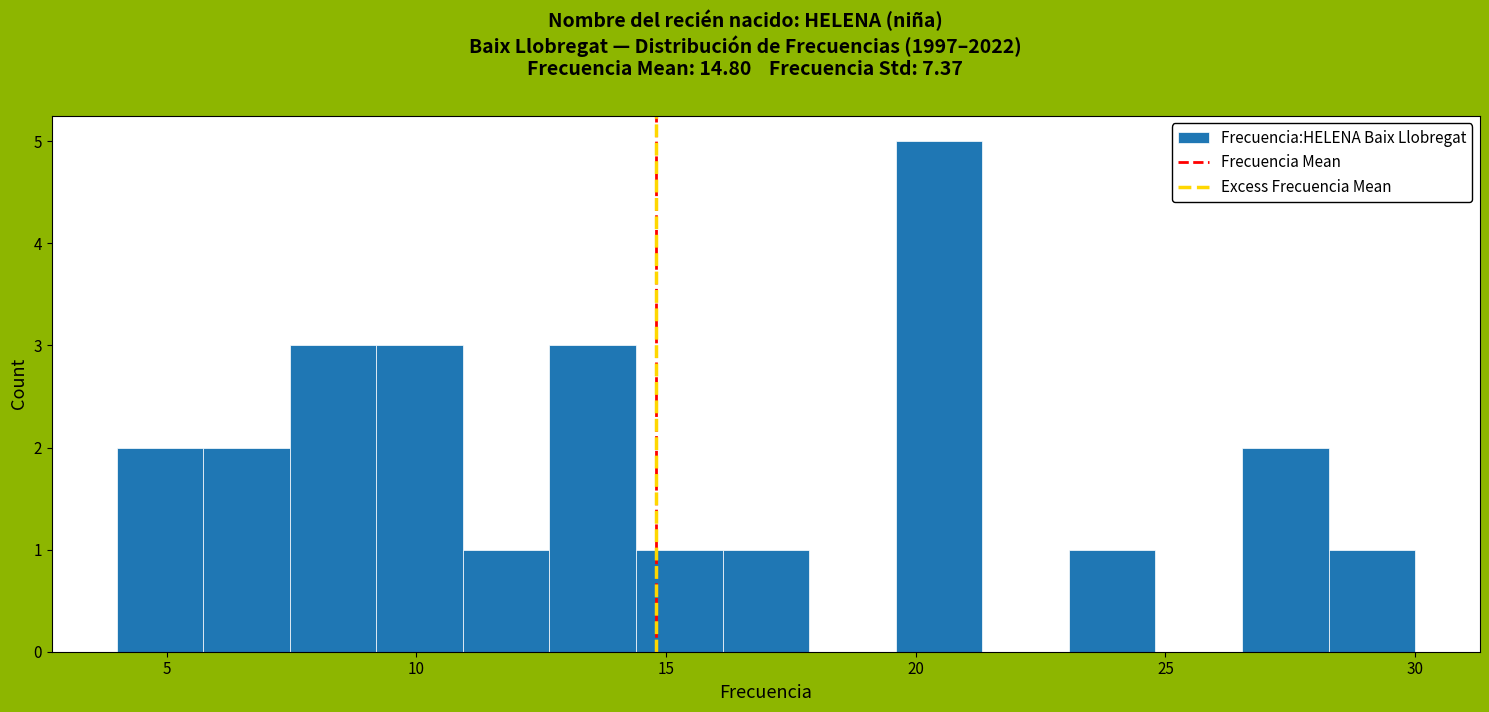

Around what value on the x-axis is the tallest bar? Give the approximate position of its centre, as read against the axis.

20.5